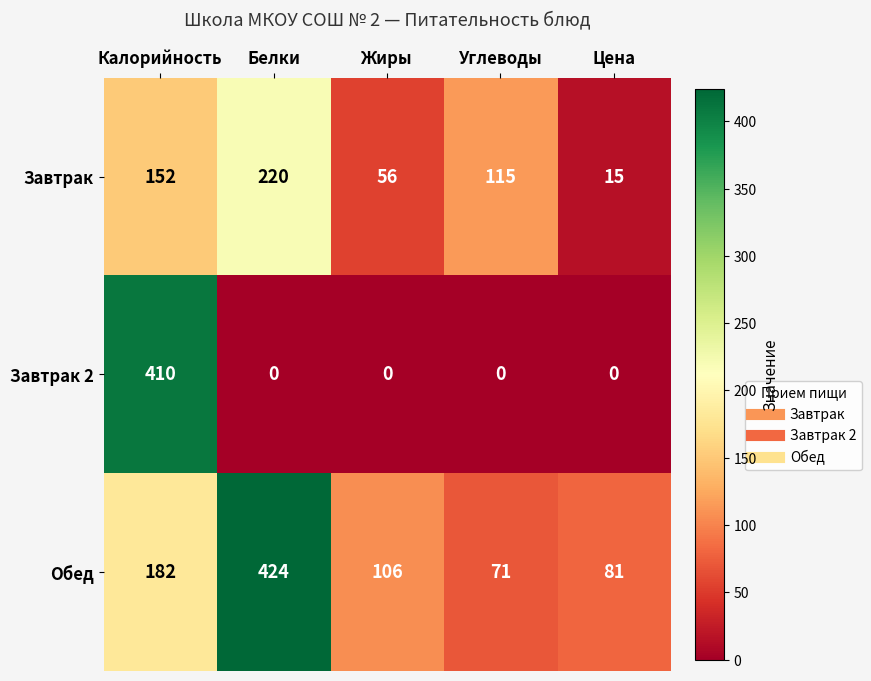

How many Завтрак values are between 56 and 152?

3